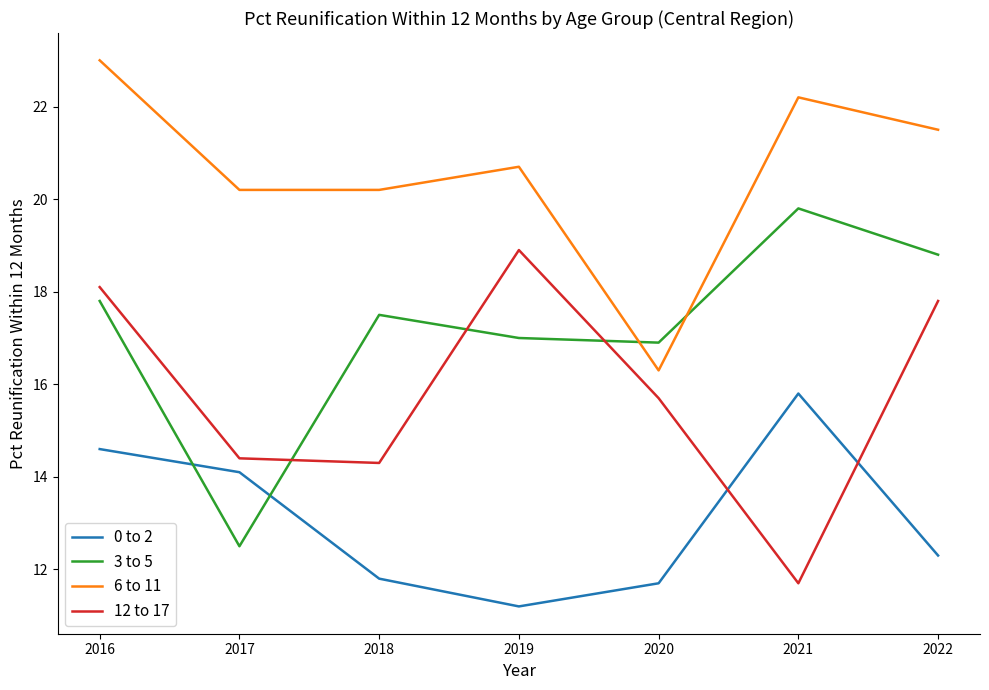

Between 2018 and 2021, which series saw the biggest shift?

0 to 2